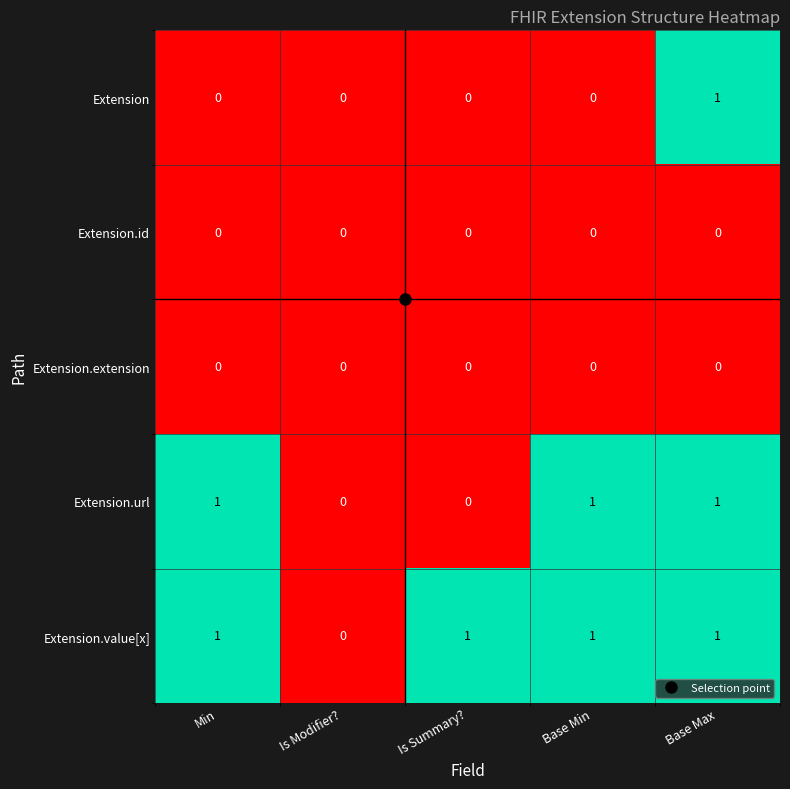

Which series has the largest total across all categories?

Extension.value[x]